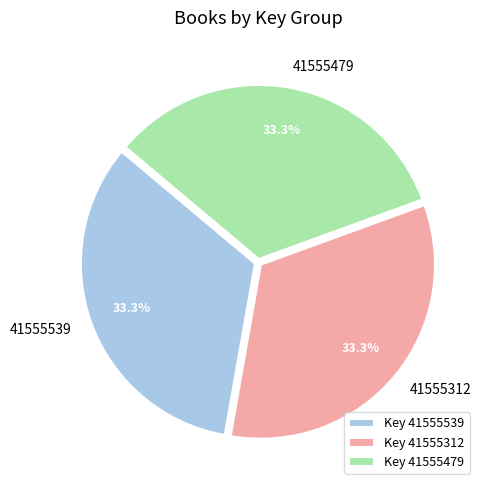

Do 41555312 and 41555479 together represent more than half of the pie?

Yes